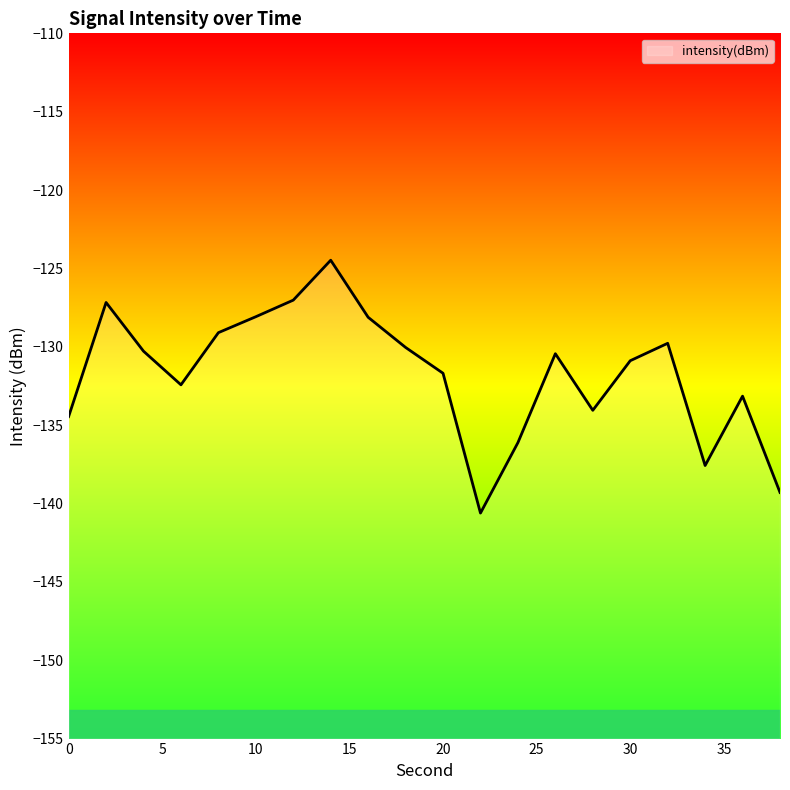

At which label does the data first exceed -130?

2